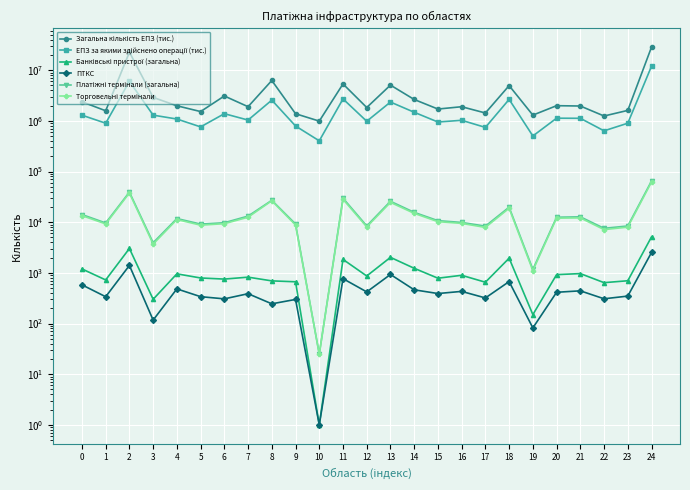

At 9, list the series in order from smallest to largest.

ПТКС, Банківські пристрої (загальна), Торговельні термінали, Платіжні термінали (загальна), ЕПЗ за якими здійснено операції (тис.), Загальна кількість ЕПЗ (тис.)